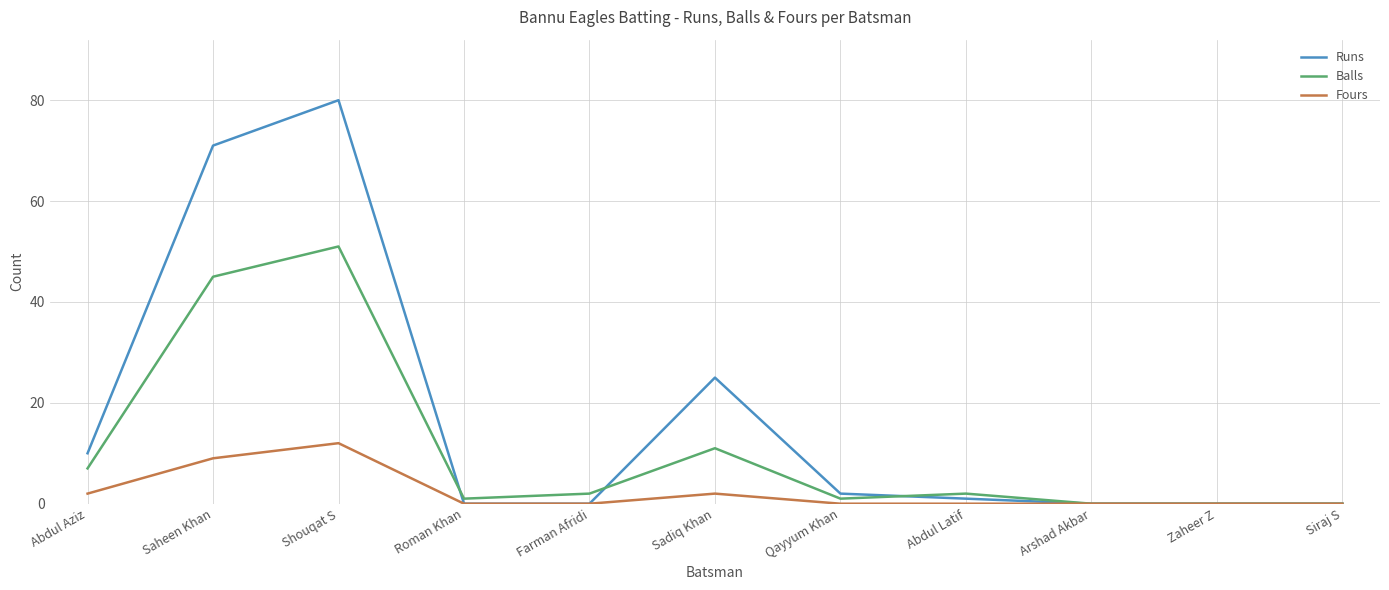

Which series has the widest spread of values?

Runs